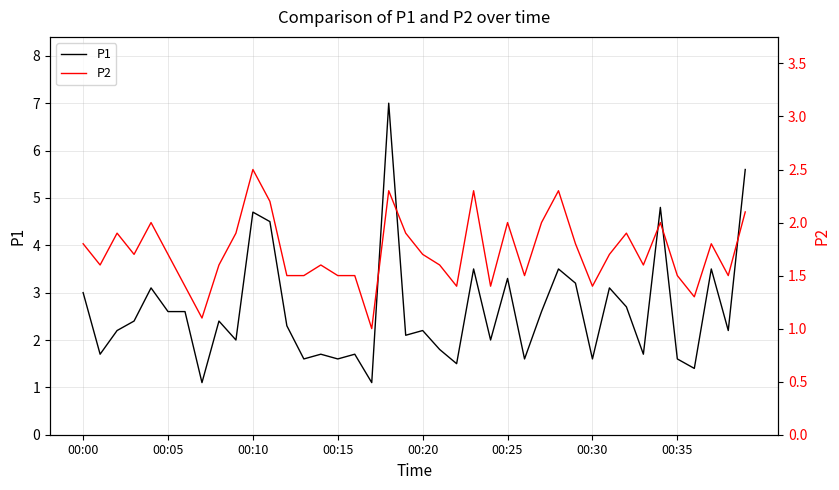

What are all the series names shown in the legend?

P1, P2